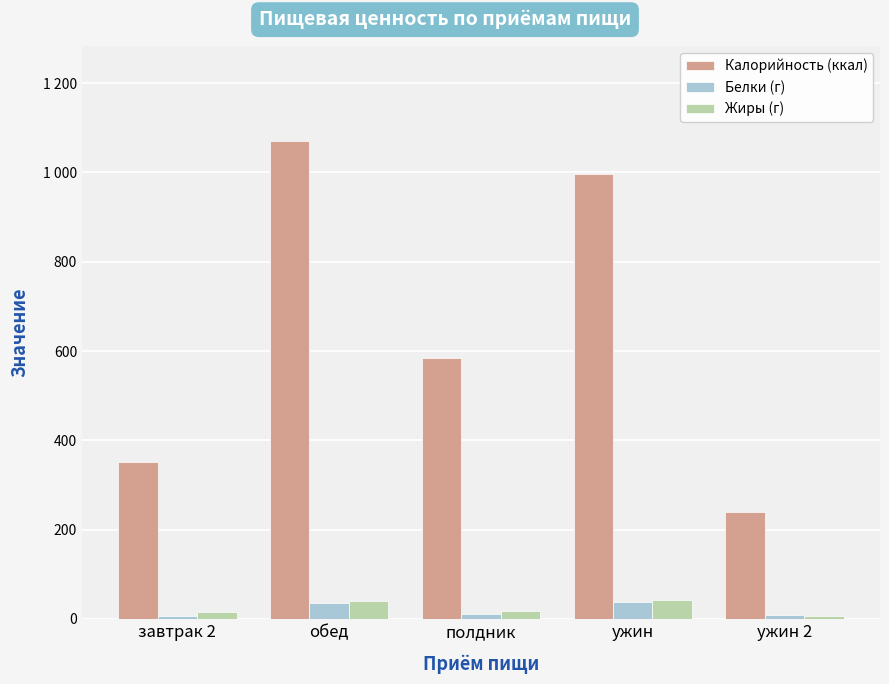

What is the sum of the Жиры (г) values at завтрак 2 and обед?

55.5